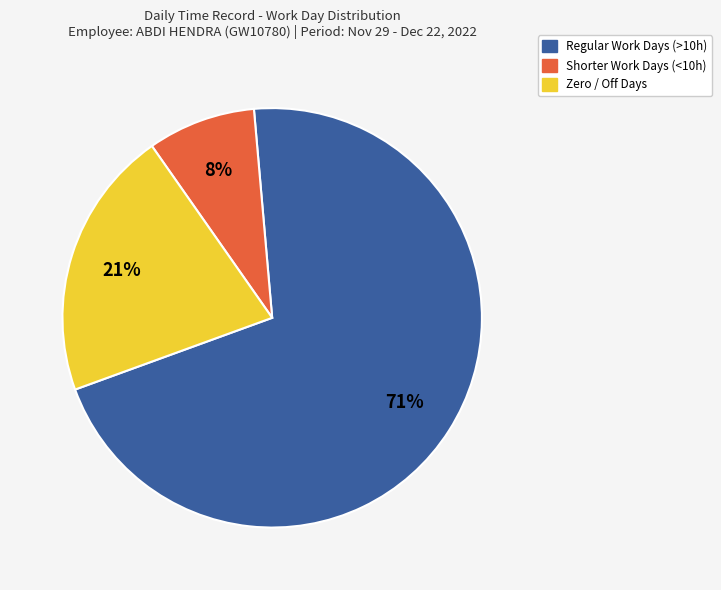

To the nearest percent, what is the average slice percentage?

33%